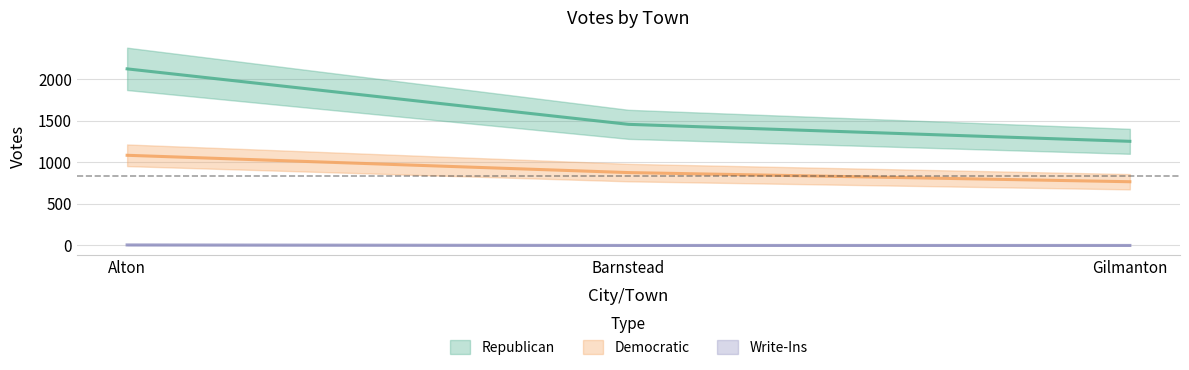

Is it true that Write-Ins equals -2 at Gilmanton?

False